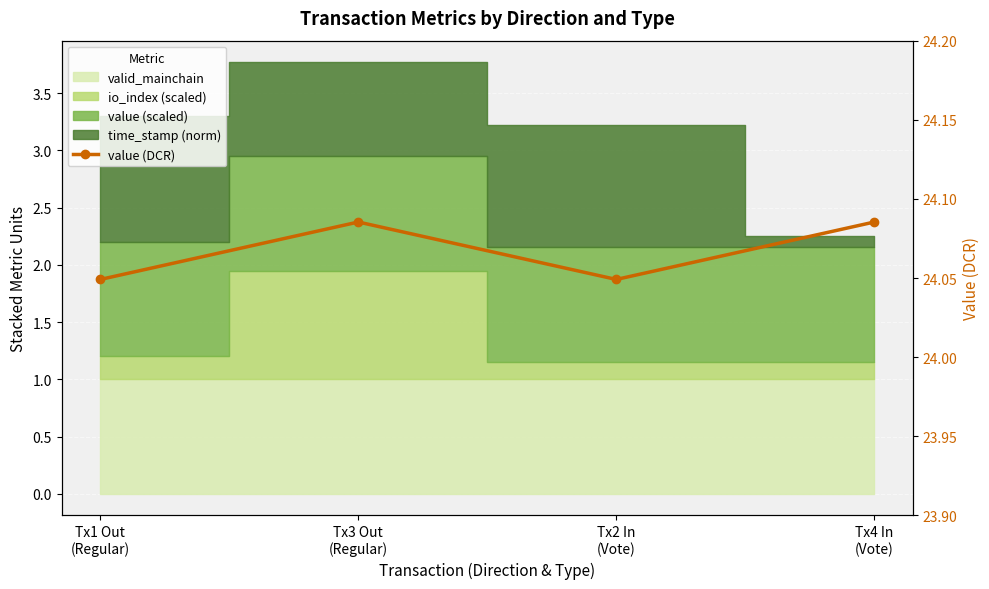

Reading left to right, list all the values displayed in this chart.

24.0	24.1	24.0	24.1